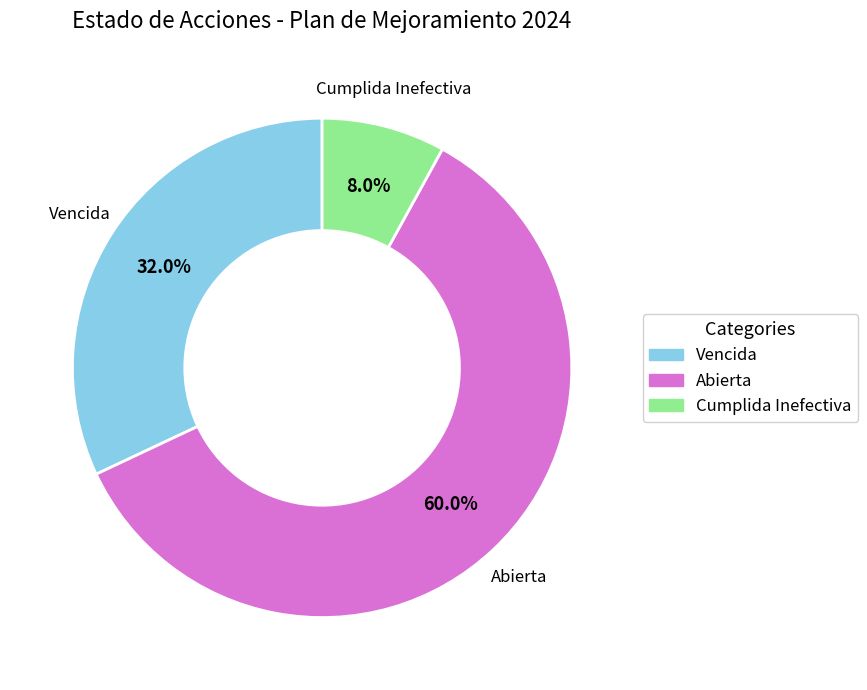

What is the majority slice?

Abierta